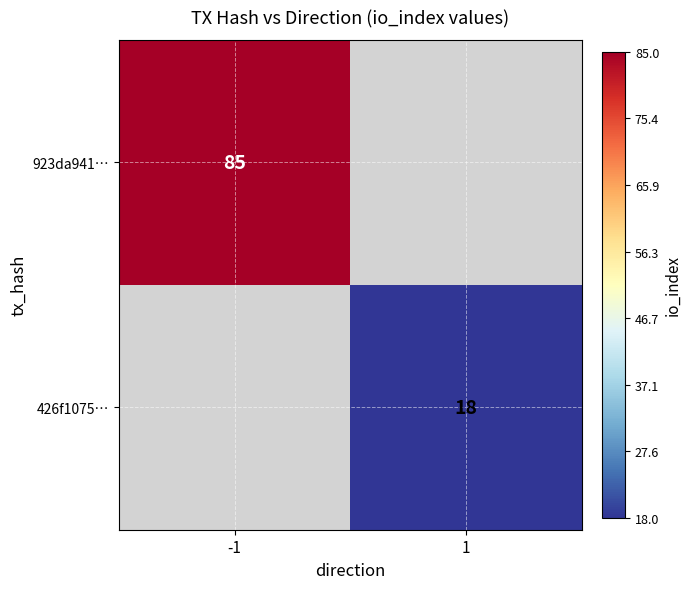

At how many categories does at least one series exceed 65?

1